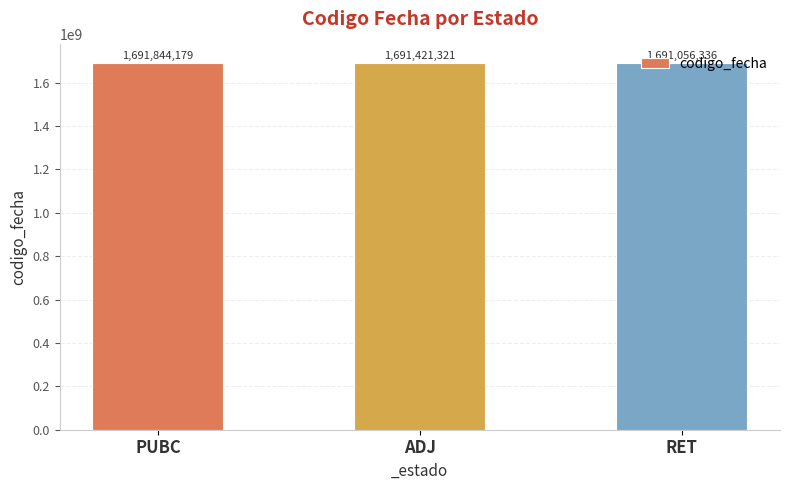

What is the difference between the second highest and minimum values?

364985